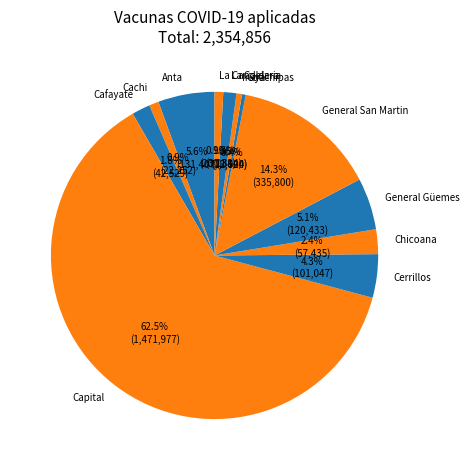

Is there any slice that represents more than half of the pie?

Yes